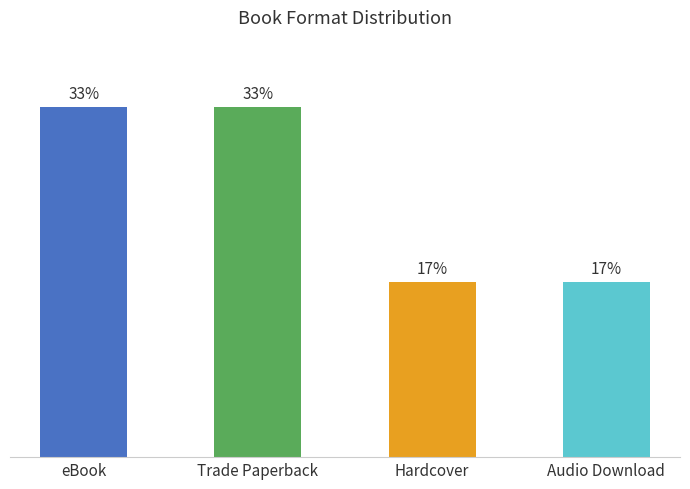

Approximately how many times larger is the value at Trade Paperback compared to eBook?

1.0